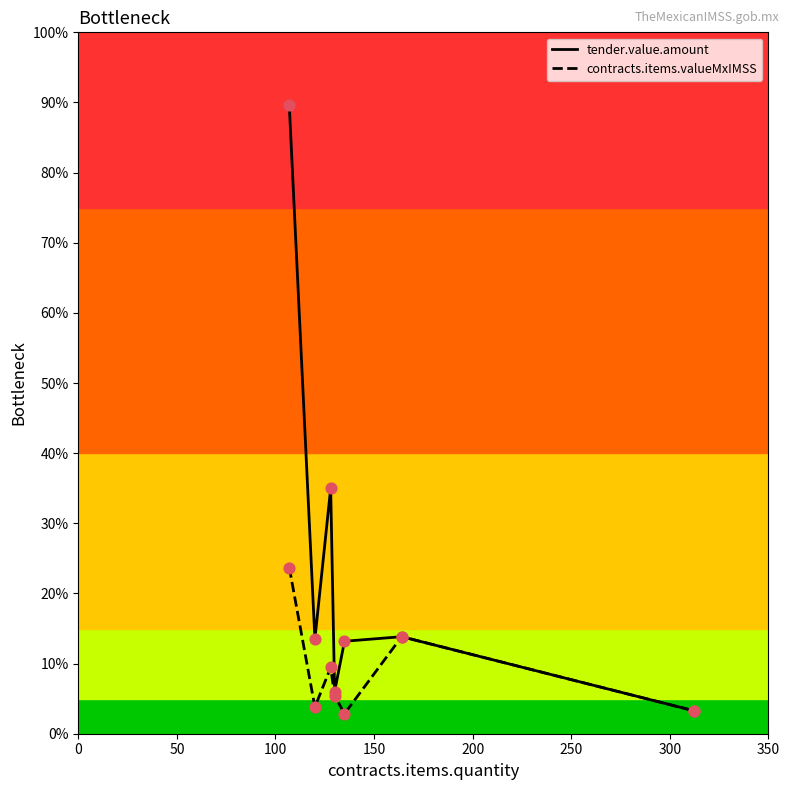

What are all the series names shown in the legend?

tender.value.amount, contracts.items.valueMxIMSS